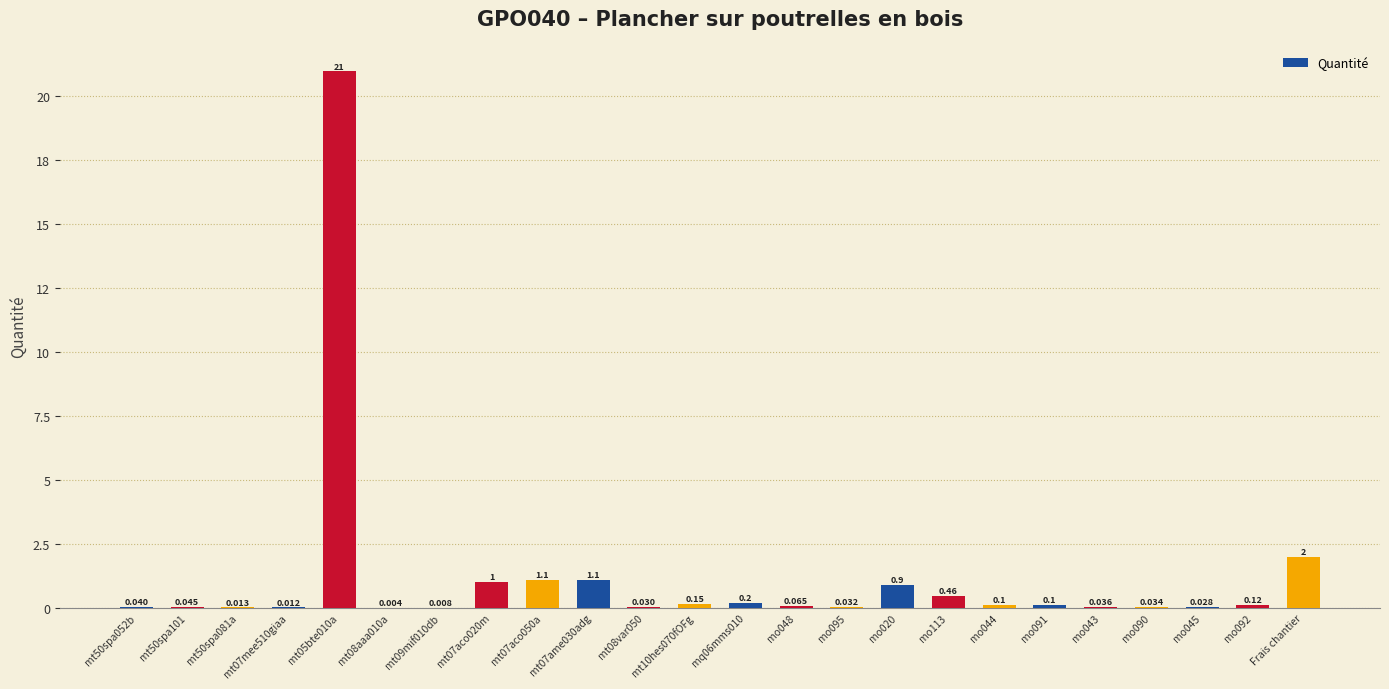

The chart shows a value of 0.0 at mo091. True or false?

False